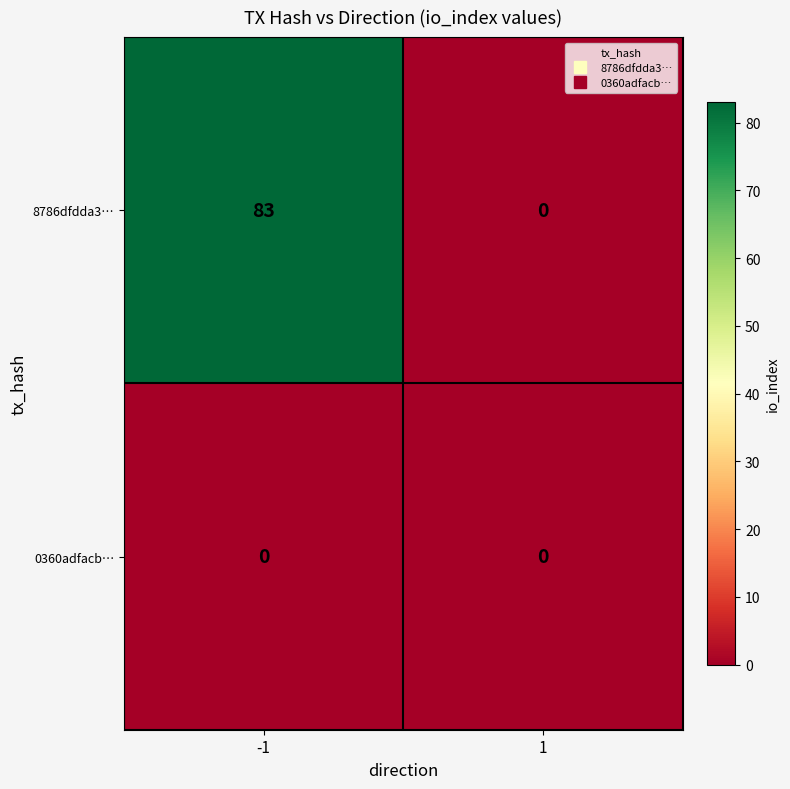

Which series has the largest total across all categories?

8786dfdda3…